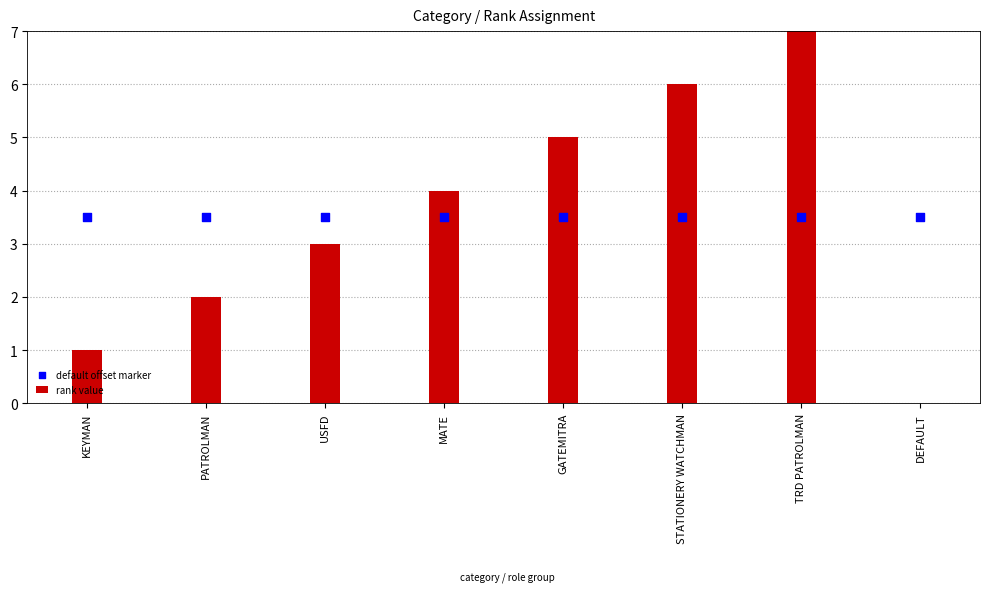

Is the value of default offset marker at DEFAULT greater than the value of rank value at MATE?

No